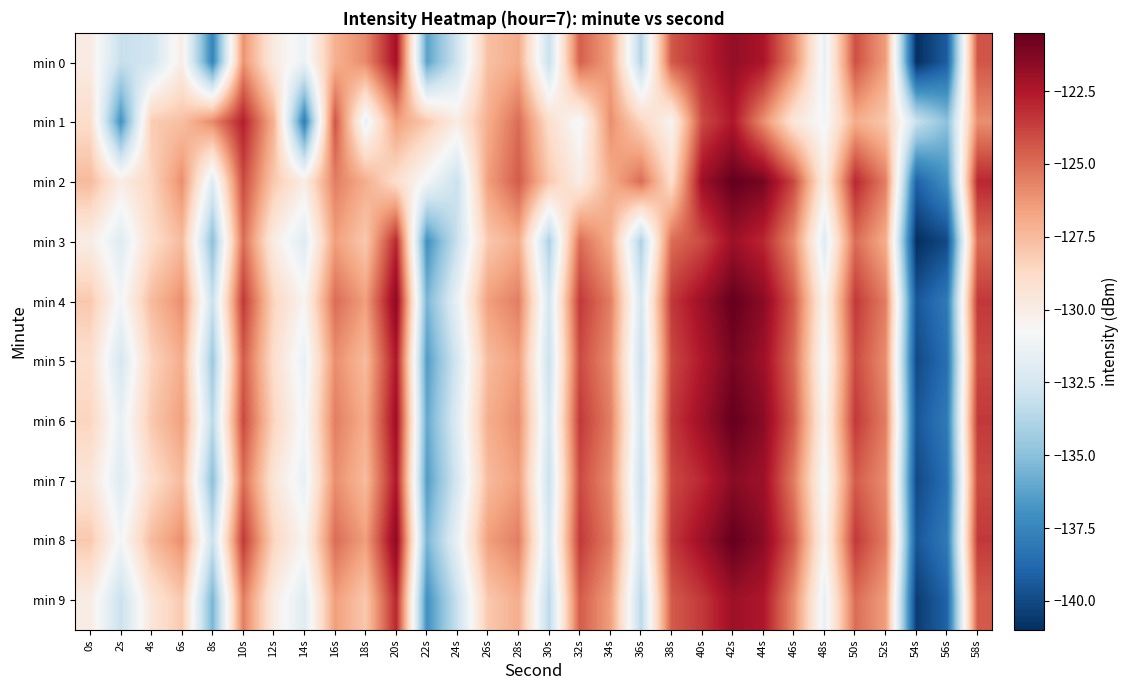

How many series are shown in this chart?

10